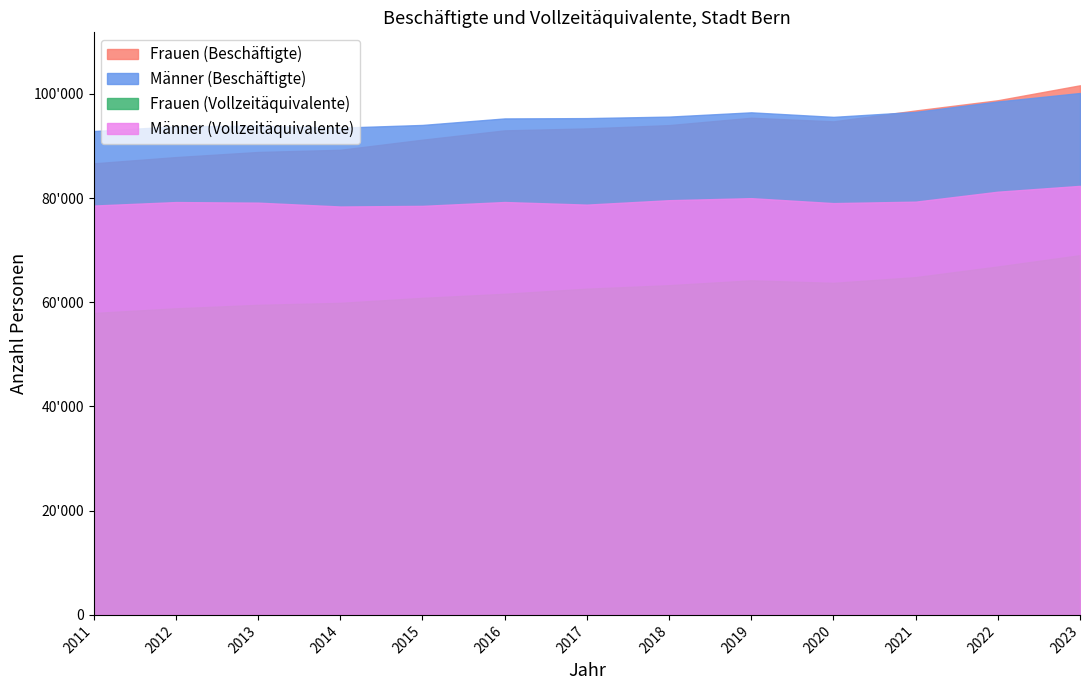

What is the difference between the Frauen (Beschäftigte) values at 2020 and 2013?

5880